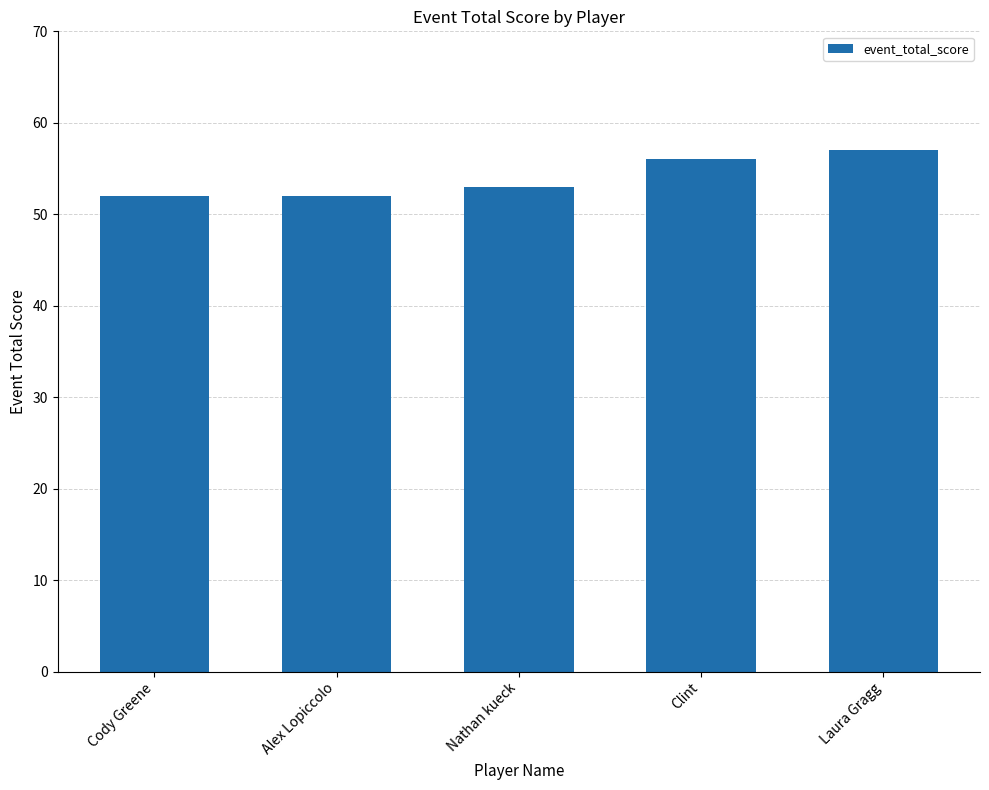

What is the change in value from Cody Greene to Nathan kueck?

+1